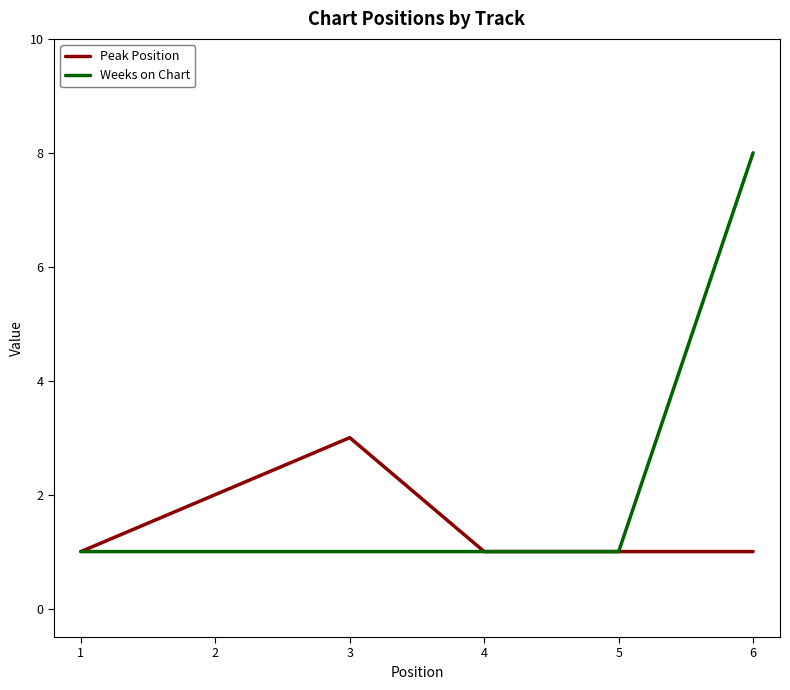

Is the value of Peak Position at 2 greater than the value of Weeks on Chart at 1?

Yes